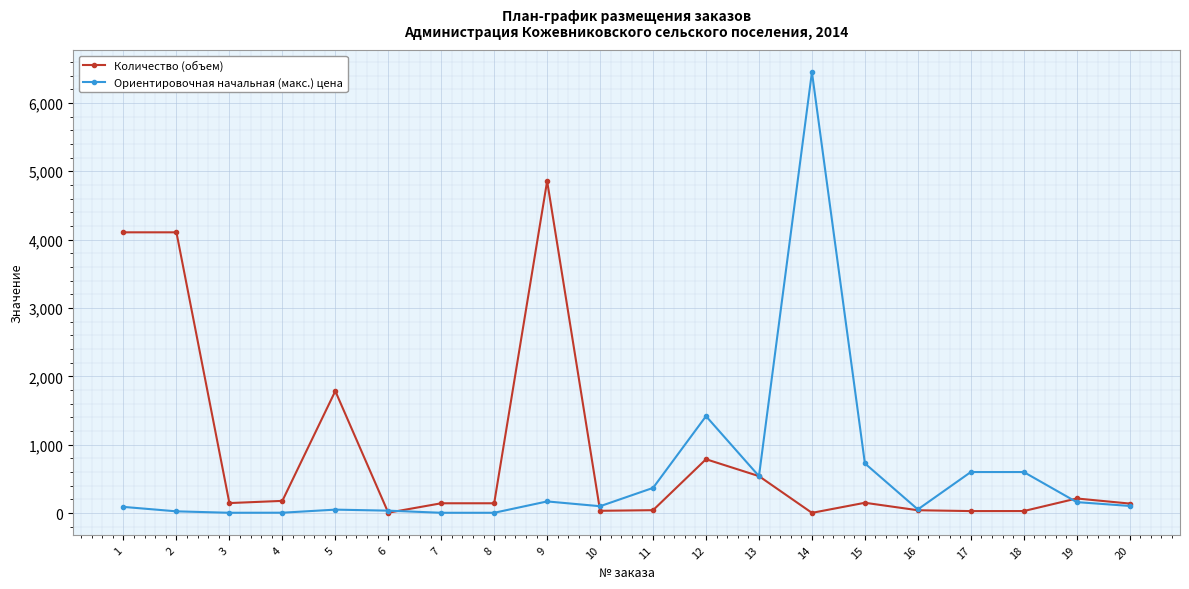

What is the minimum value shown in the chart?

2.7